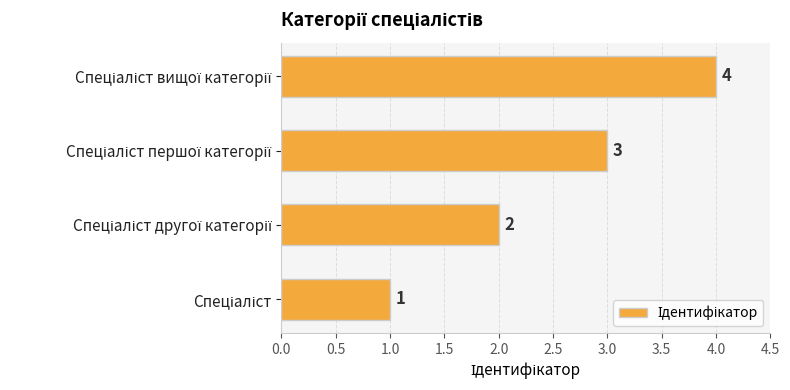

What is the maximum value shown in the chart?

4